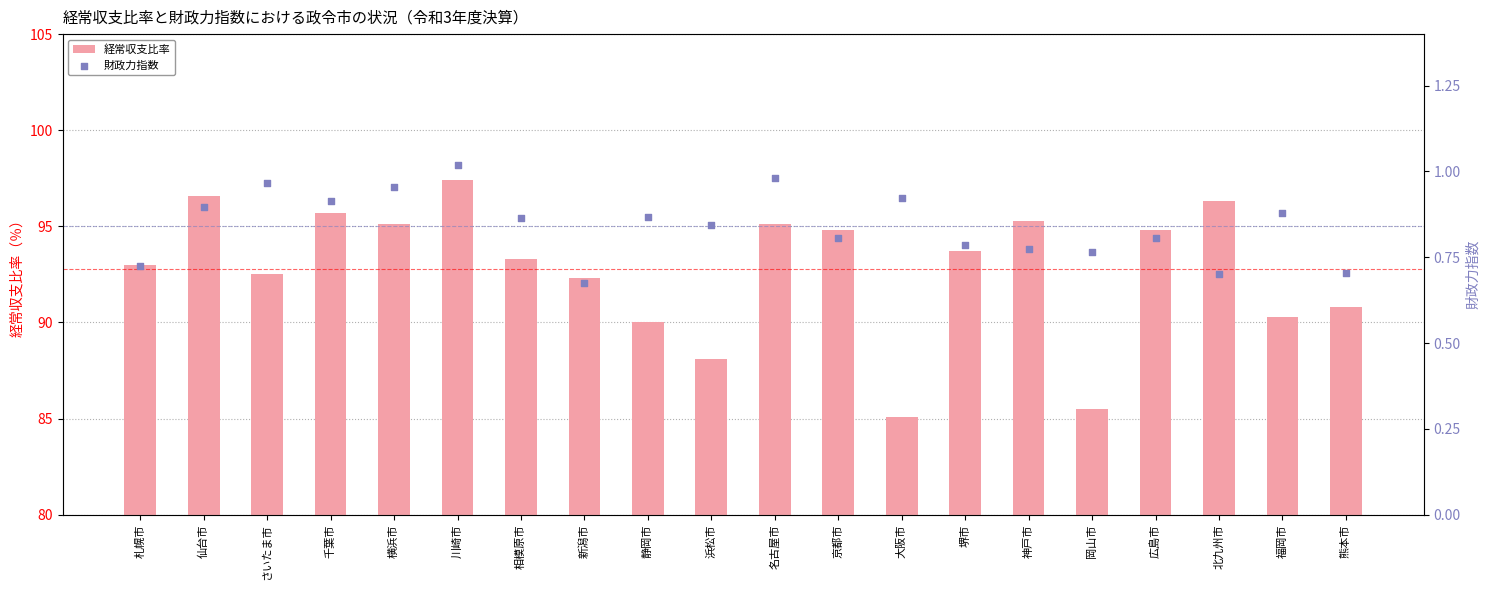

Is the value of 財政力指数 at 岡山市 greater than the value of 経常収支比率 at 新潟市?

No